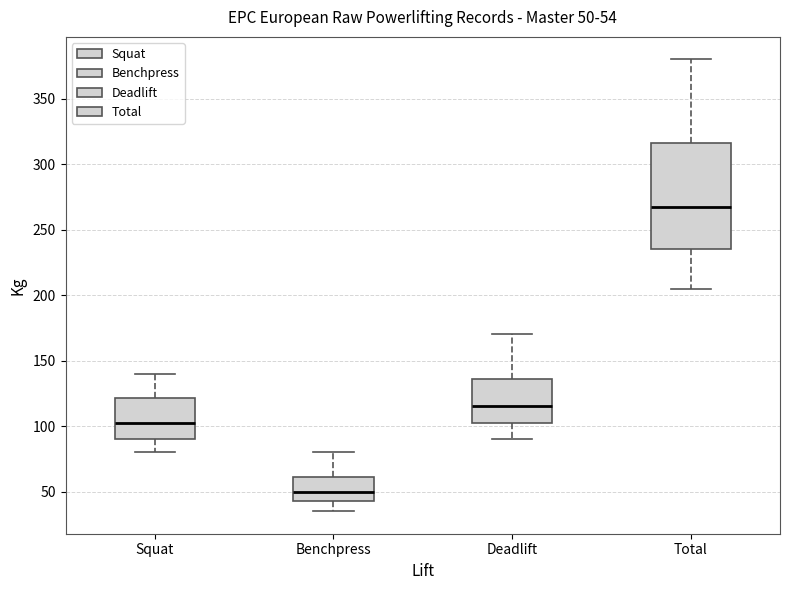

Which box's median line is the lowest?

Benchpress